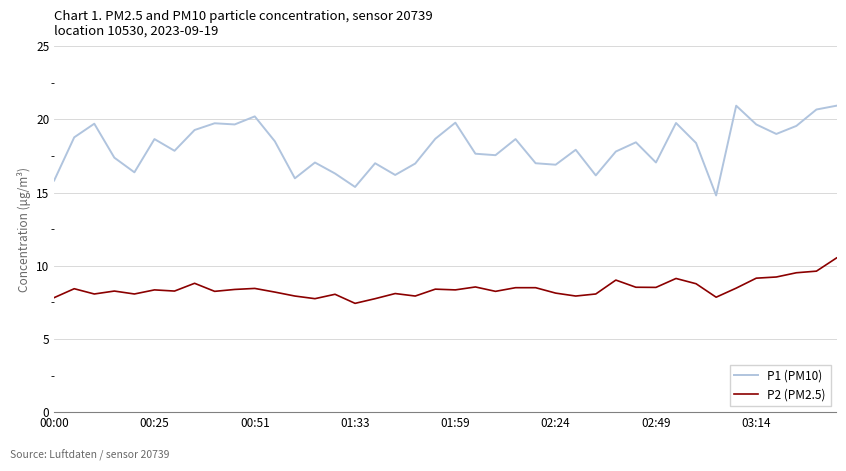

True or false: P2 (PM2.5) and P1 (PM10) intersect in this chart.

False